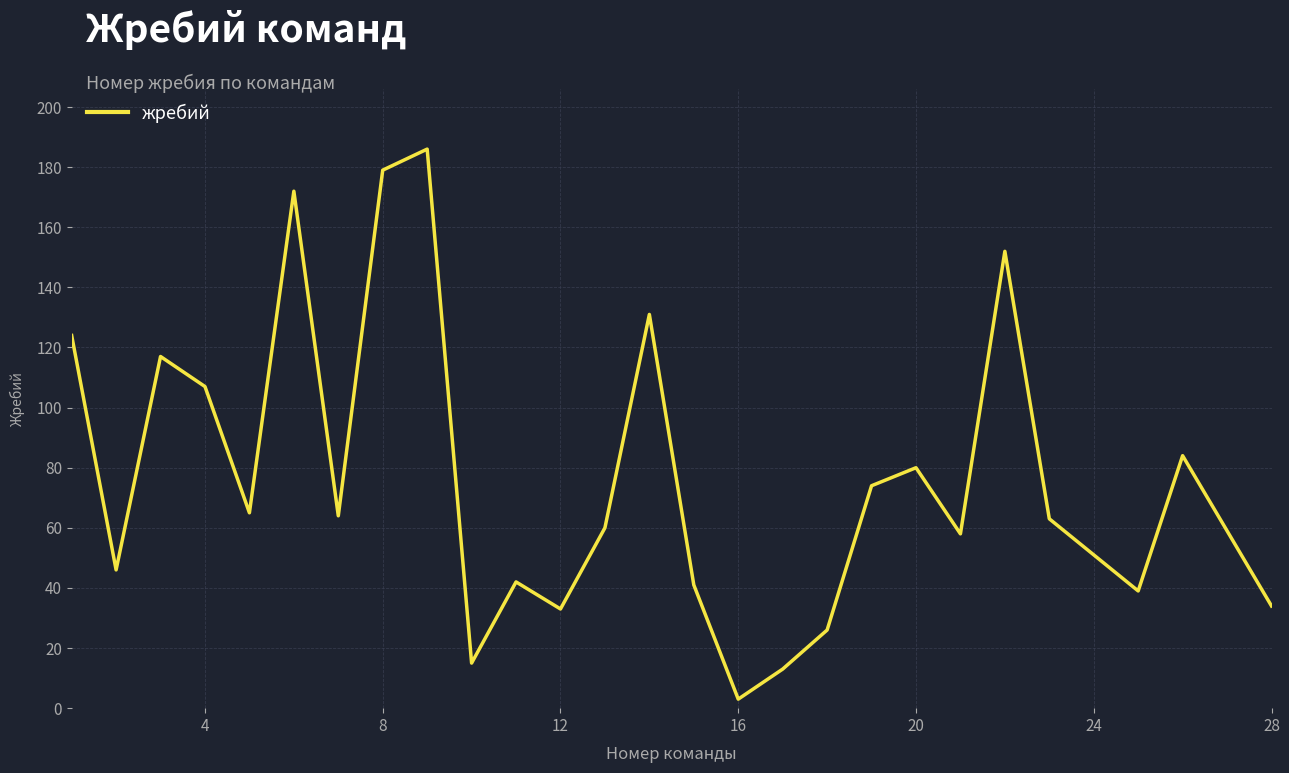

What is the maximum value shown in the chart?

186